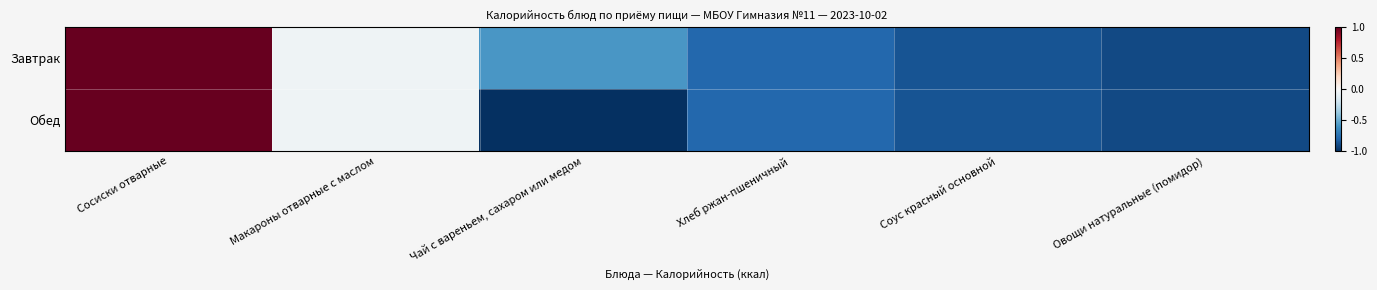

Rank the series by their maximum value, from lowest to highest.

Завтрак, Обед